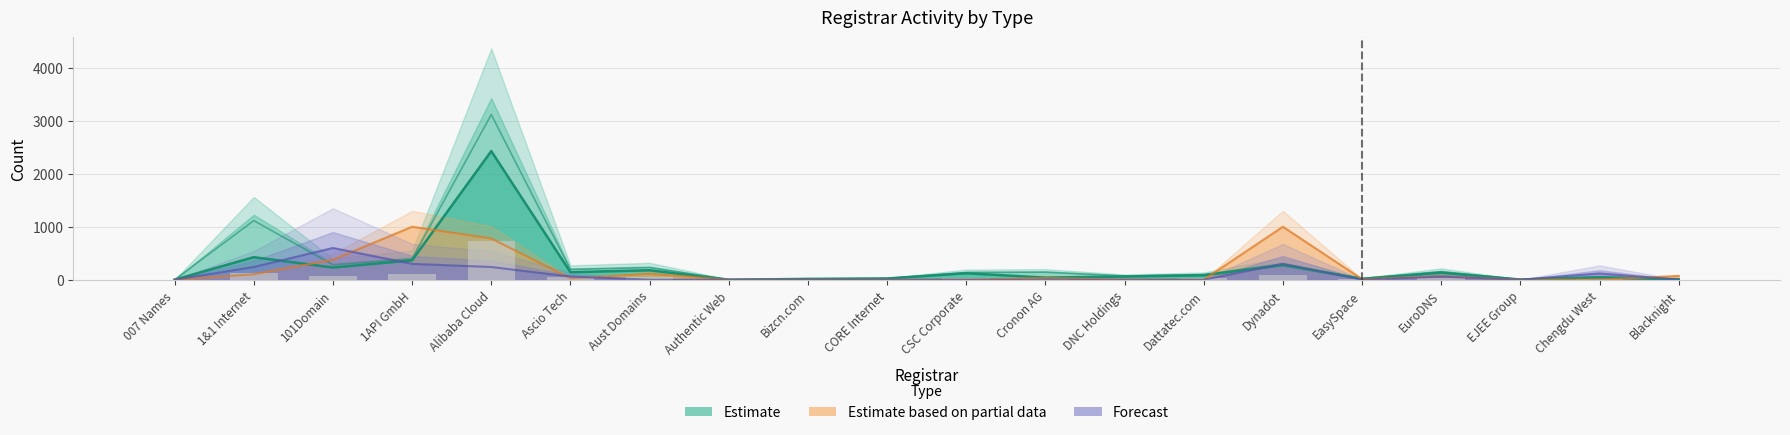

The value of transfer_losing at 18 is 3. True or false?

False